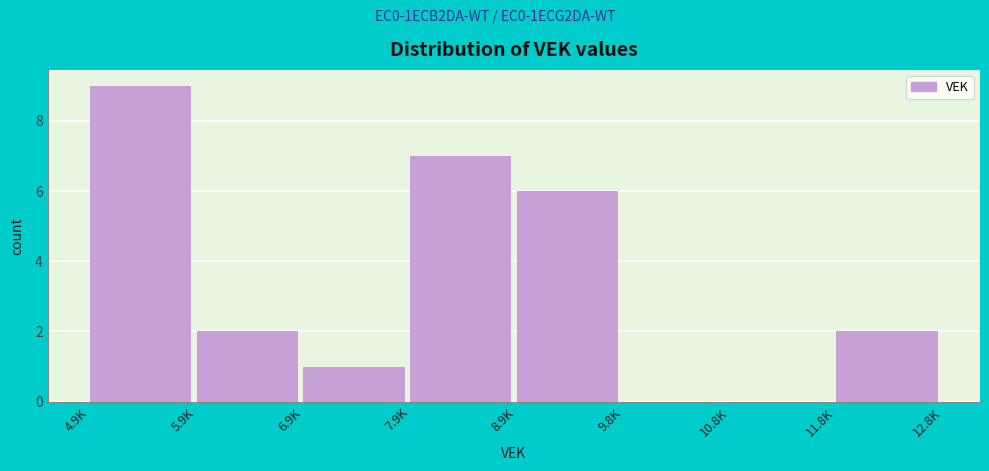

Reading right to left, extract all data points from this chart.

11.8K=2	10.8K=0	9.8K=0	8.9K=6	7.9K=7	6.9K=1	5.9K=2	4.9K=9